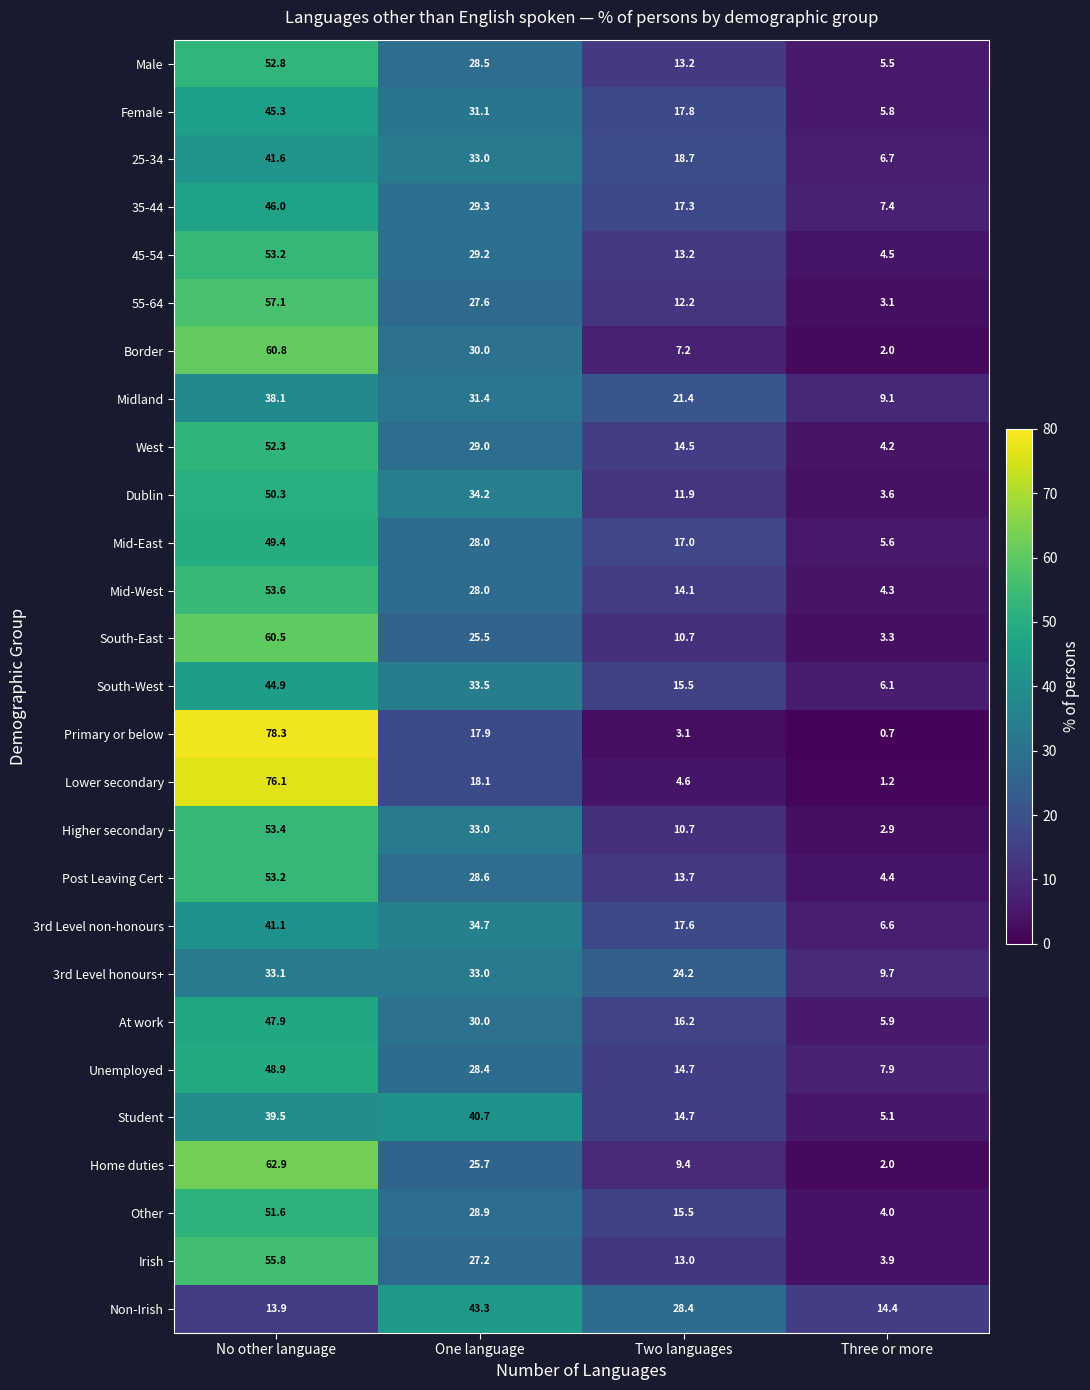

What is the difference between the maximum and minimum values in the Mid-East series?

43.8